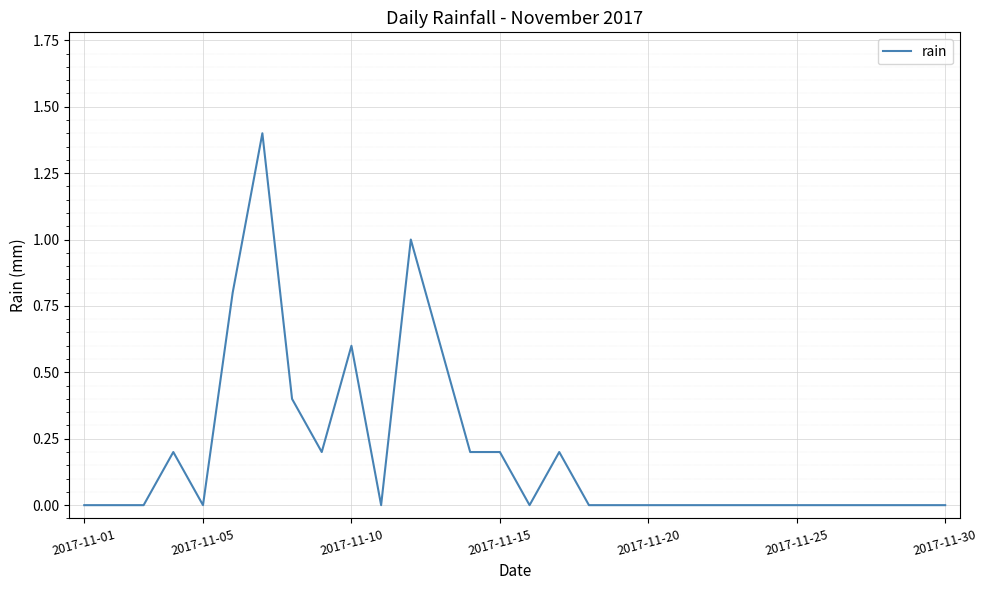

What is the greatest value displayed?

1.4